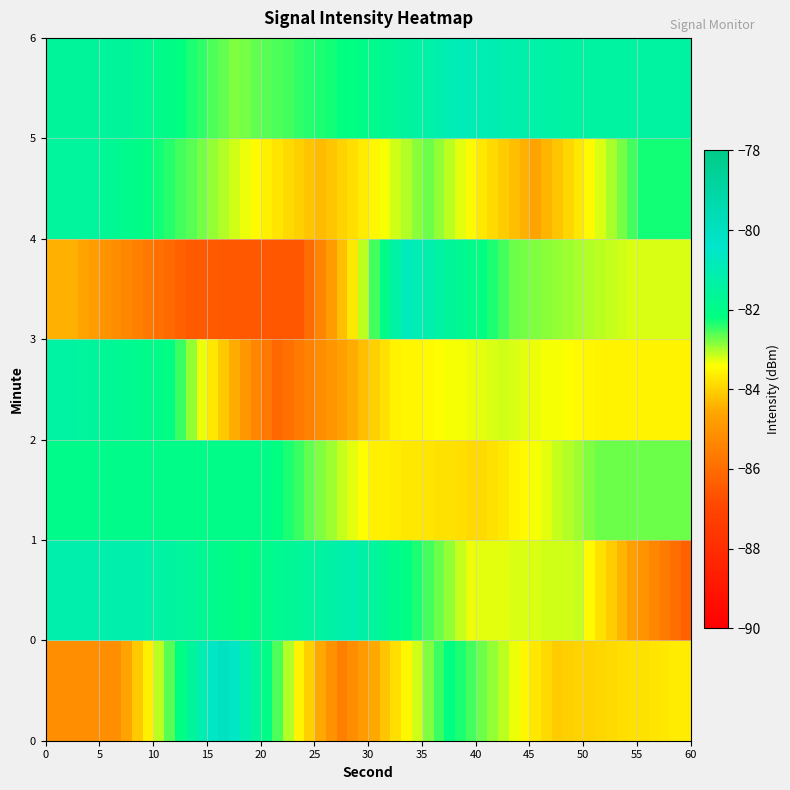

Rank the series by their maximum value, from lowest to highest.

0, 1, 2, 3, 4, 5, 6